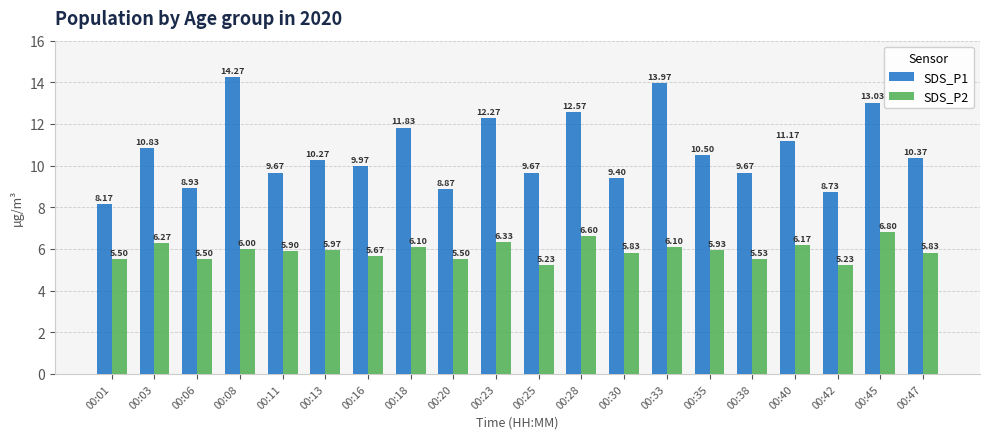

Rank the series by their maximum value, from highest to lowest.

SDS_P1, SDS_P2